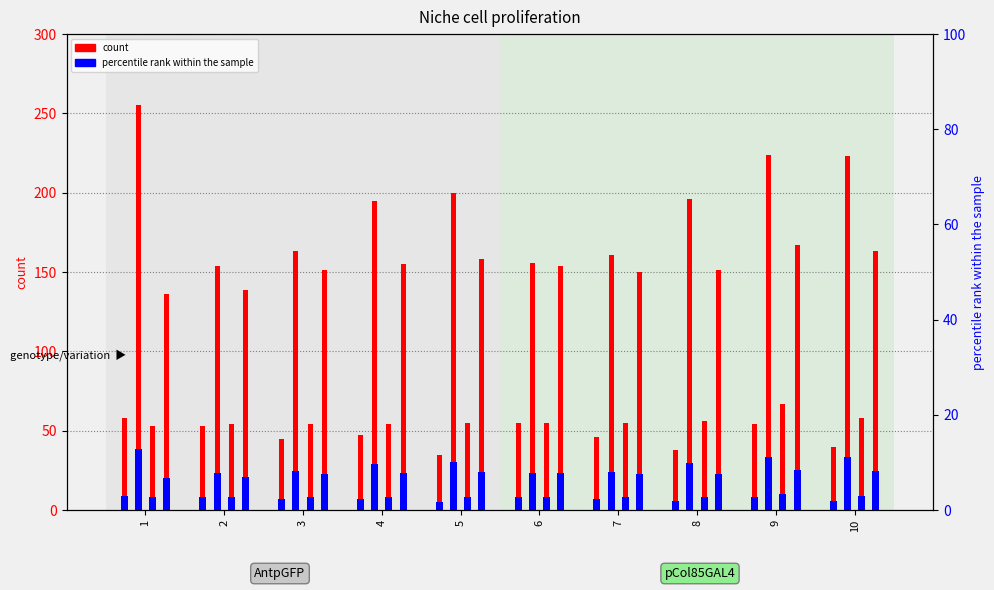

True or false: the data shows 35 at 5.

True